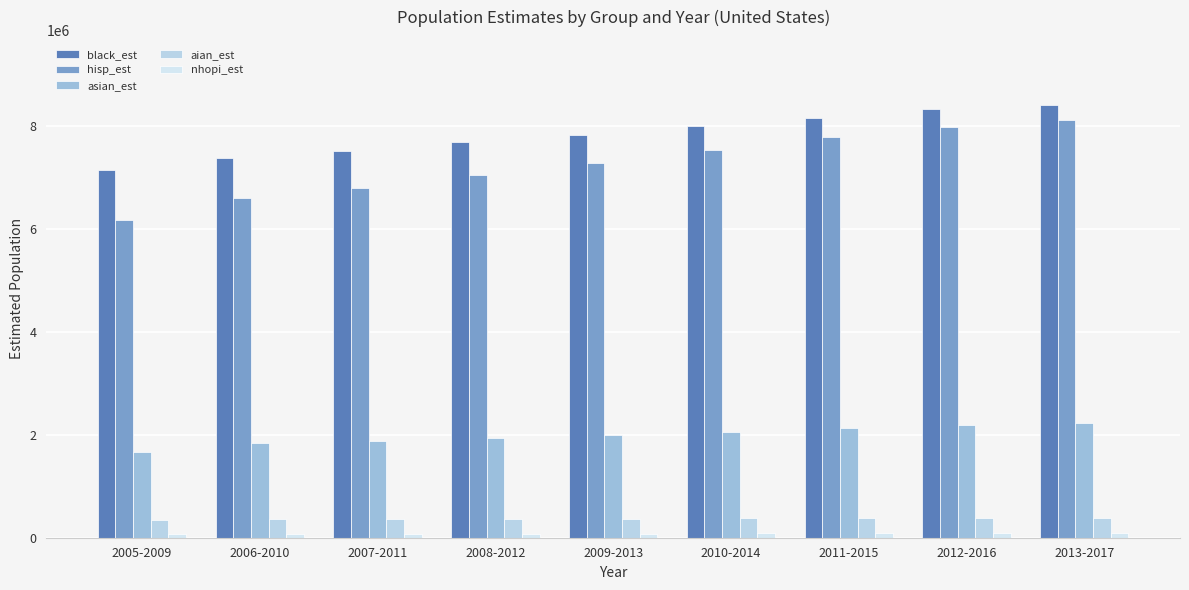

How many data points in hisp_est are less than 7286363?

4